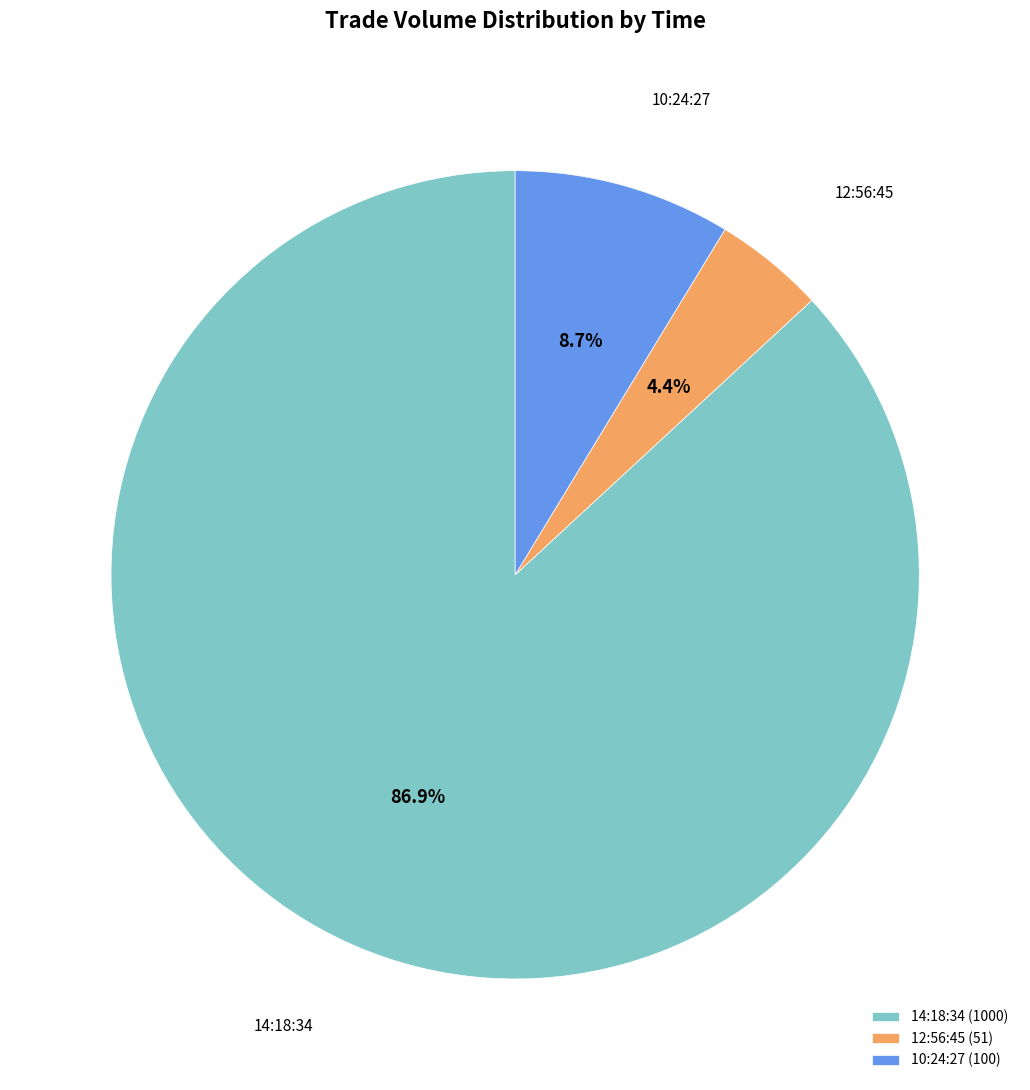

The 10:24:27 slice represents 9% of the pie. True or false?

True